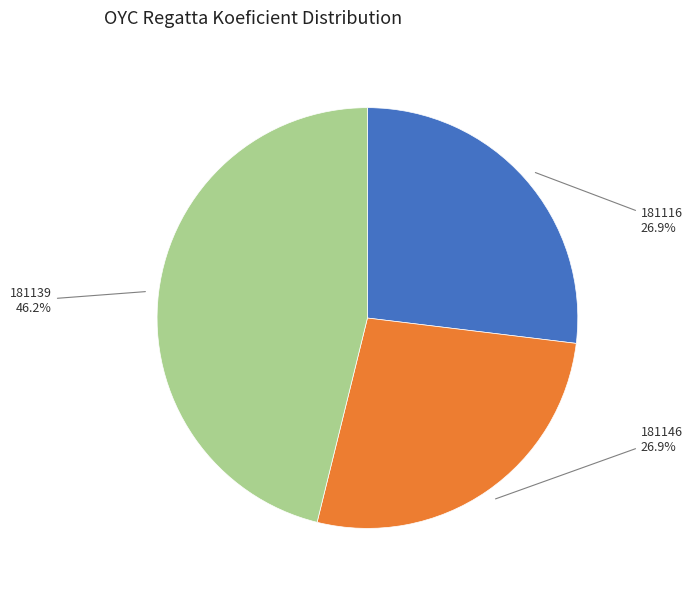

Is there any slice that represents more than half of the pie?

No